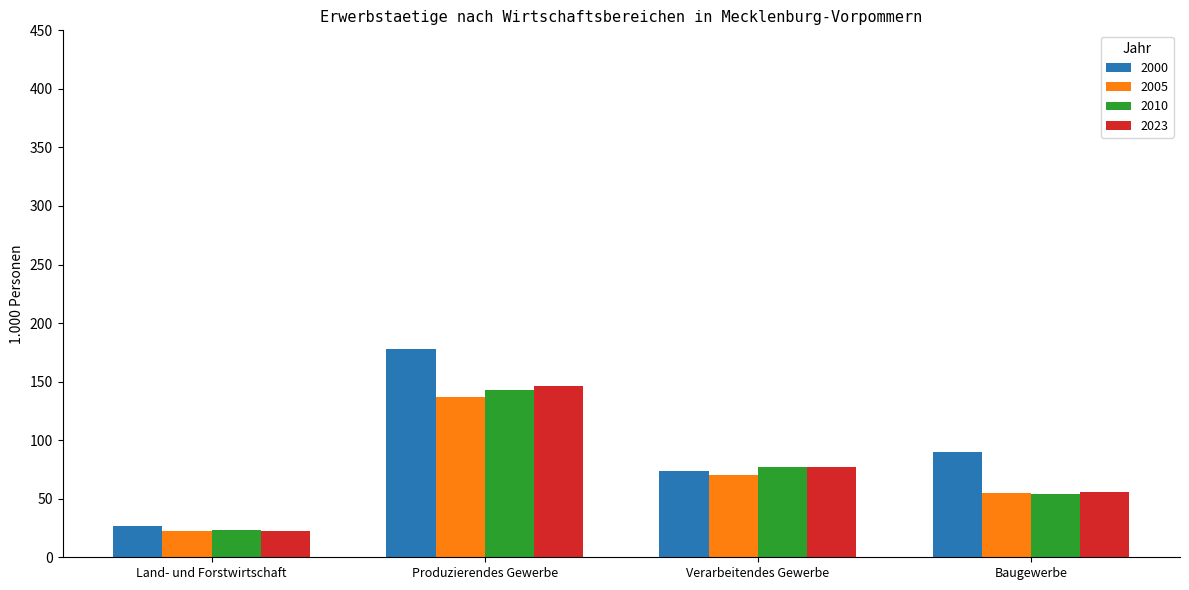

Reading left to right, extract all data points from this chart.

2000: Land- und Forstwirtschaft=26.7	Produzierendes Gewerbe=177.6	Verarbeitendes Gewerbe=73.7	Baugewerbe=89.9
2005: Land- und Forstwirtschaft=22.6	Produzierendes Gewerbe=137.2	Verarbeitendes Gewerbe=70.2	Baugewerbe=55.3
2010: Land- und Forstwirtschaft=23.2	Produzierendes Gewerbe=142.8	Verarbeitendes Gewerbe=76.8	Baugewerbe=54.4
2023: Land- und Forstwirtschaft=22.1	Produzierendes Gewerbe=146.2	Verarbeitendes Gewerbe=76.8	Baugewerbe=55.6